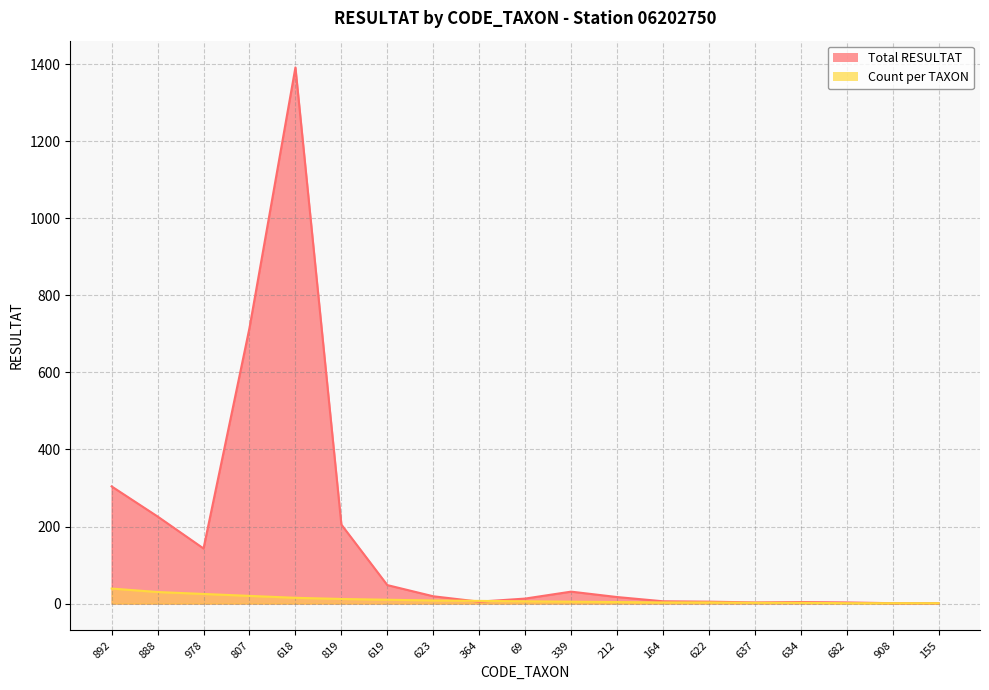

Reading left to right, what are all the values shown in this chart?

Total RESULTAT: 892=304	888=226	978=143	807=715	618=1391	819=205	619=48	623=19	364=5	69=13	339=31	212=17	164=6	622=5	637=3	634=4	682=3	908=1	155=1
Count per TAXON: 892=39	888=30	978=25	807=20	618=15	819=12	619=10	623=8	364=7	69=6	339=5	212=4	164=3	622=3	637=2	634=2	682=1	908=1	155=1